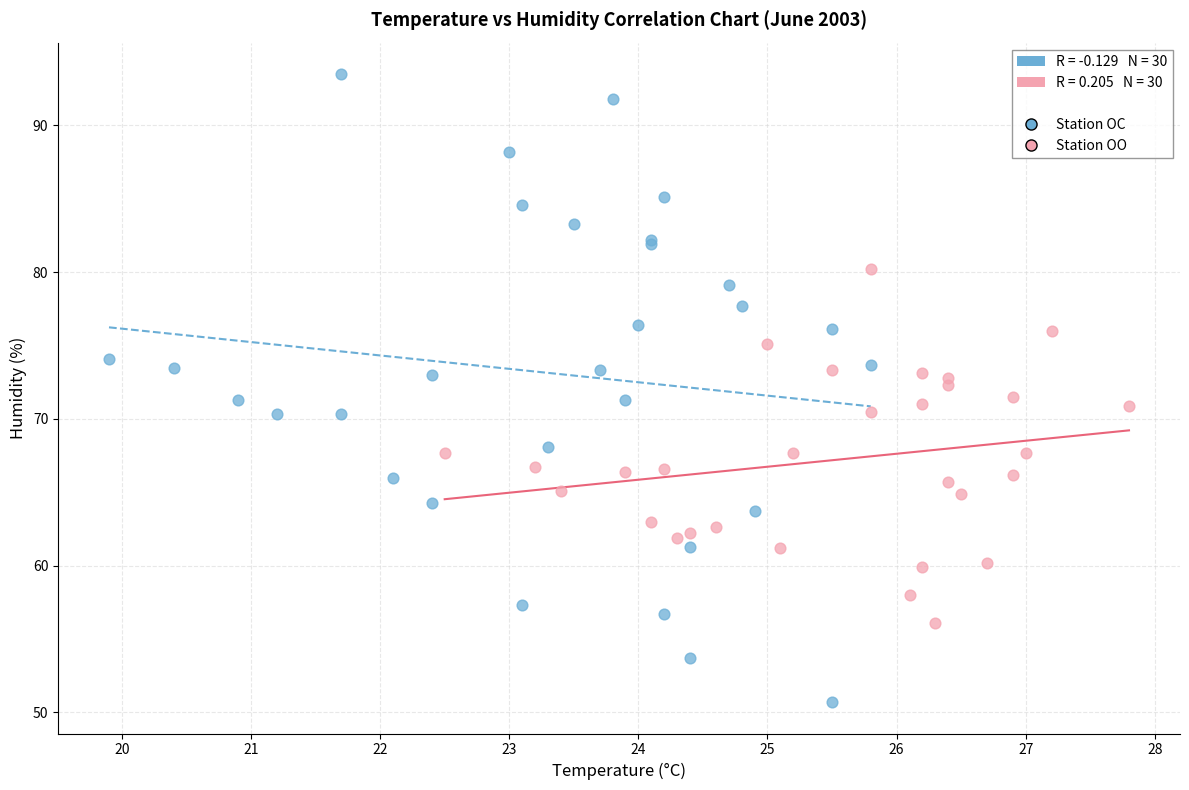

Which series contains the lowest Y value?

Station OC